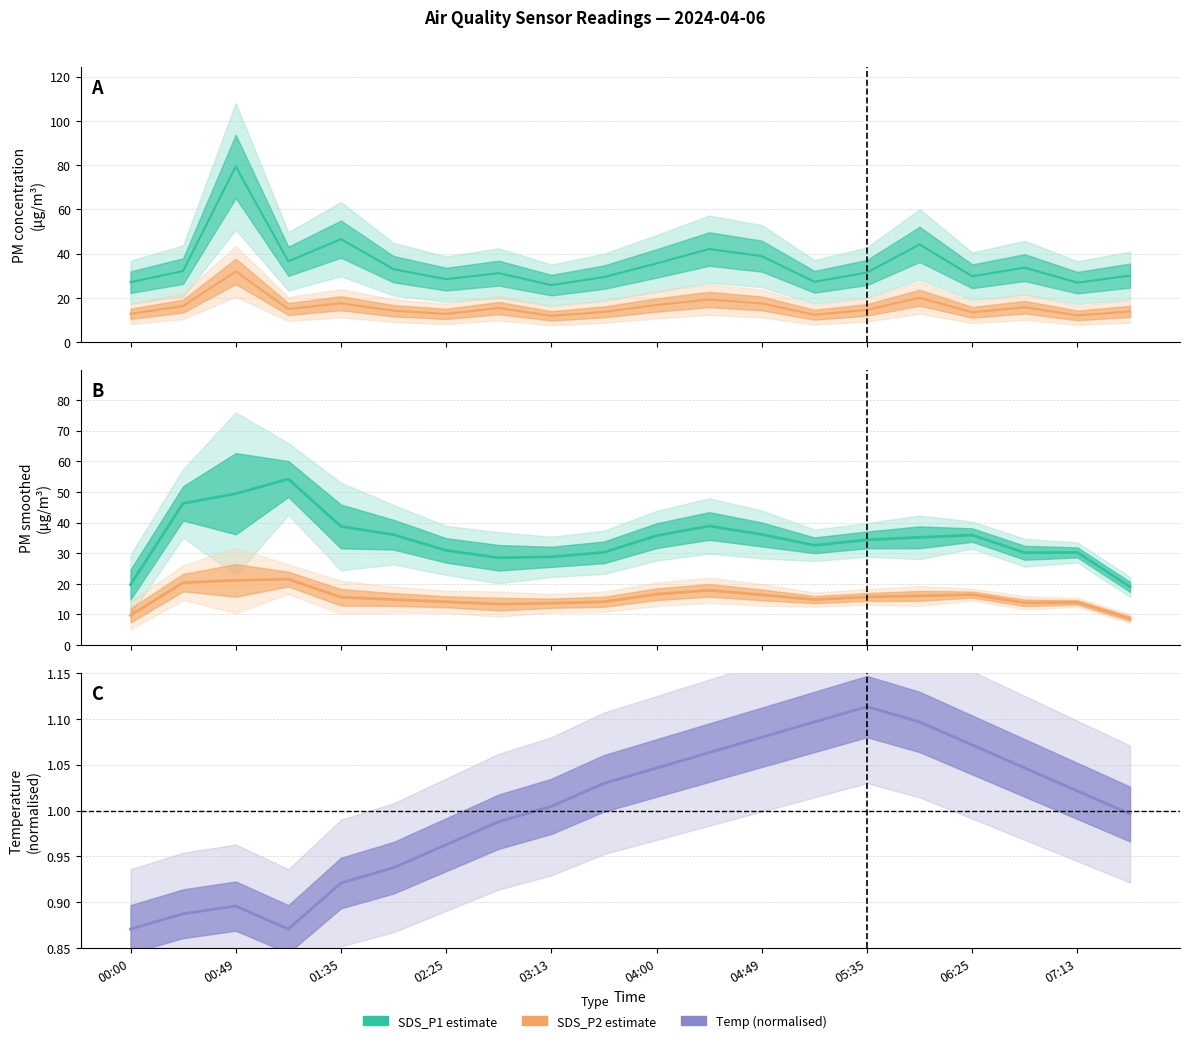

What is the highest value of the SDS_P1 smoothed series?

54.2